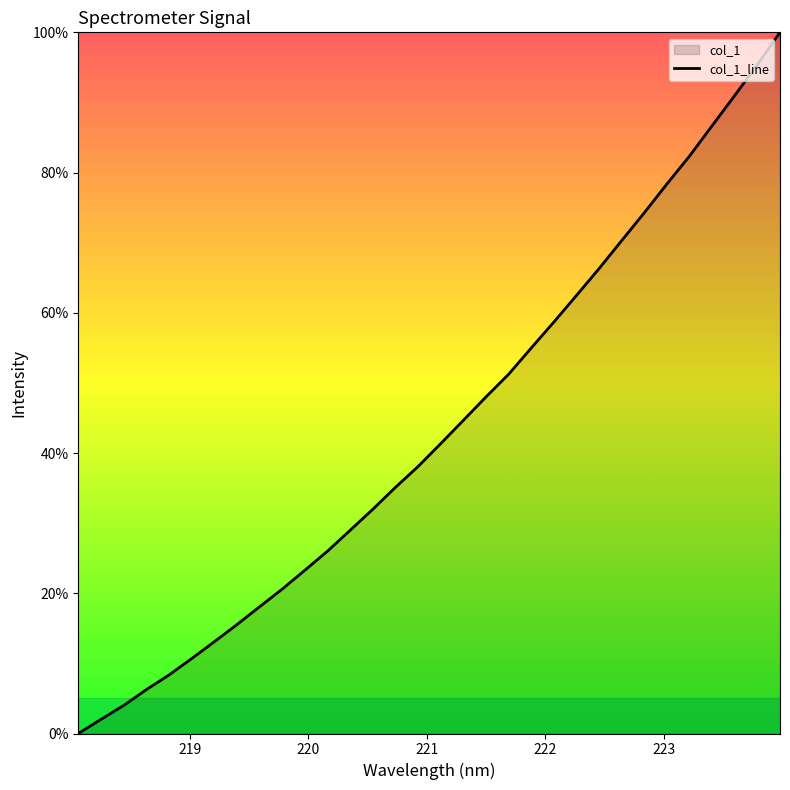

What is the difference between the maximum and minimum values?

100.0